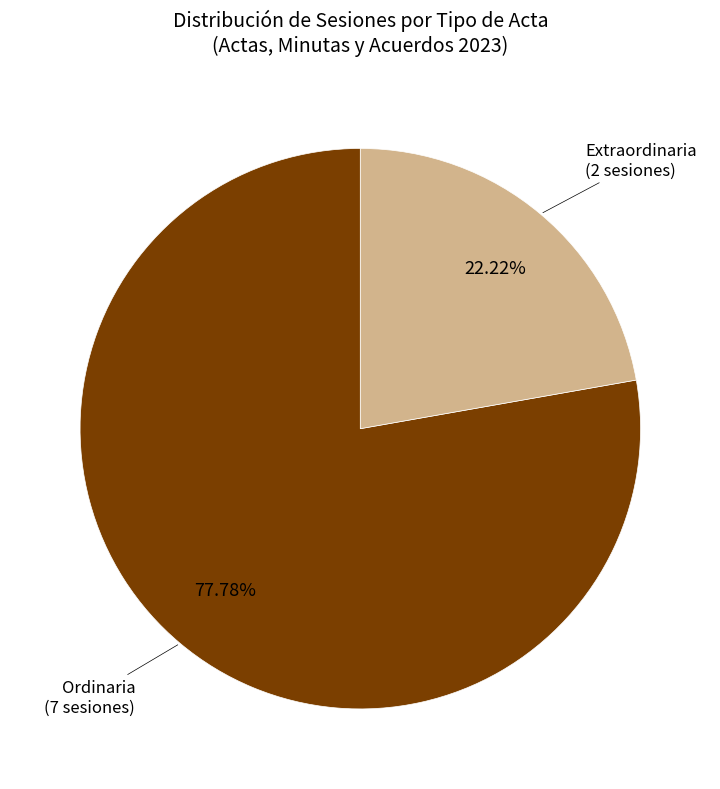

Is there any slice that represents more than half of the pie?

Yes